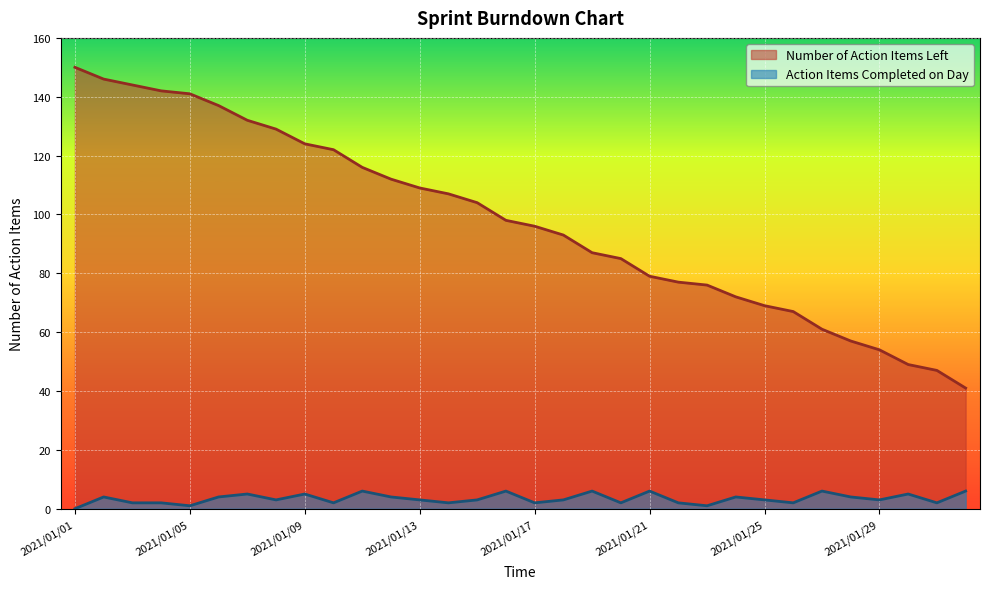

Which label corresponds to the smallest value in the chart?

2021/01/01